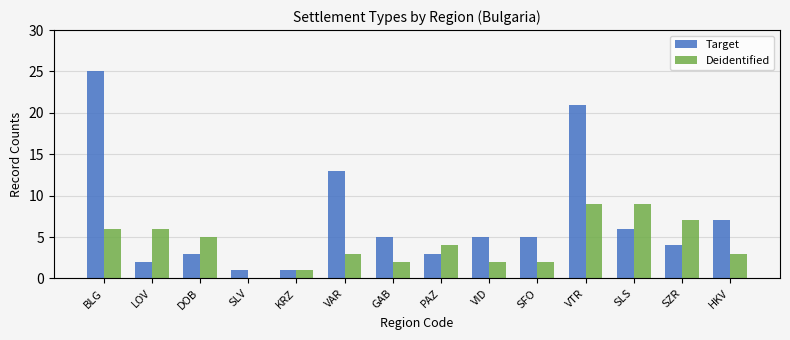

What is the sum of the Target values at LOV and SLS?

8